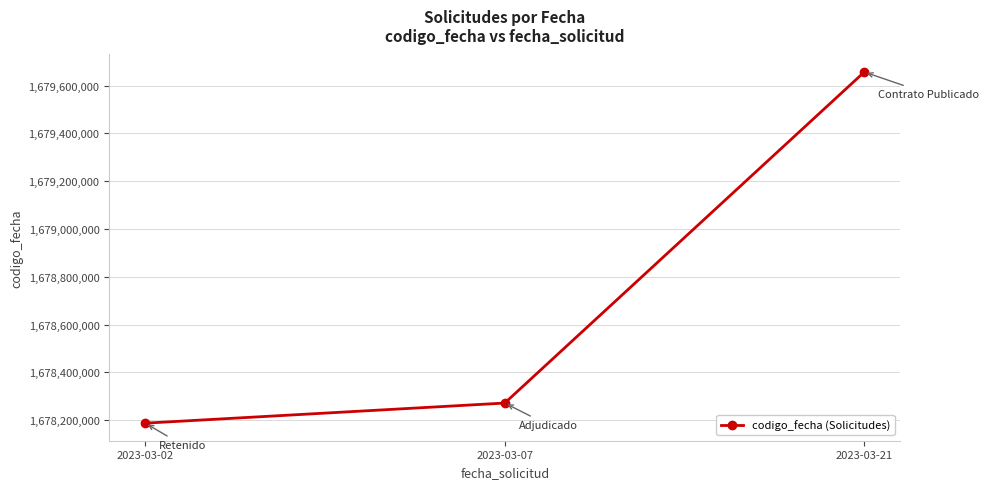

Does the chart display data point markers on the line(s)?

Yes